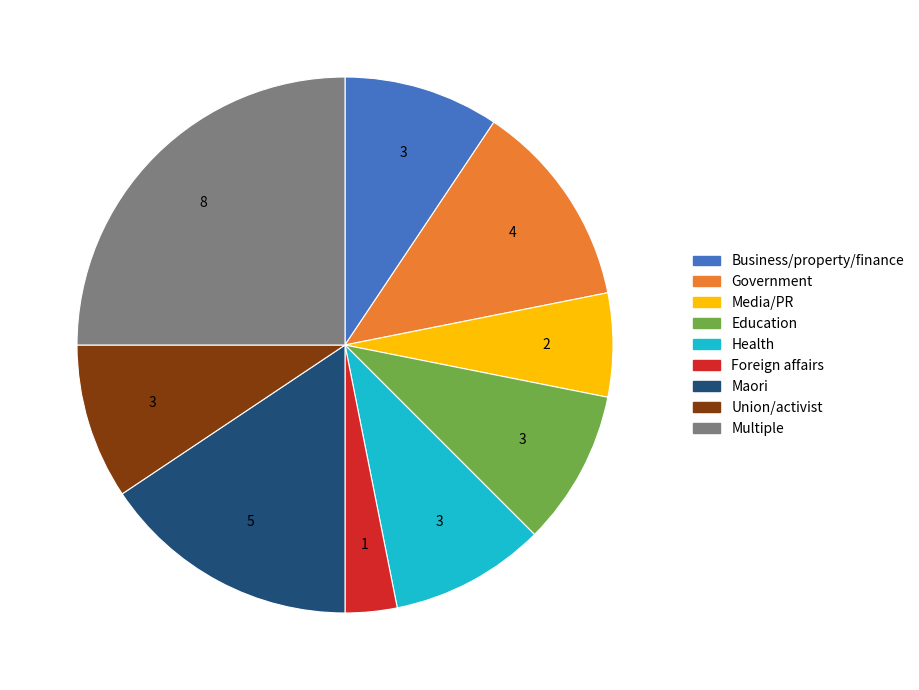

The Foreign affairs slice represents 3% of the pie. True or false?

True